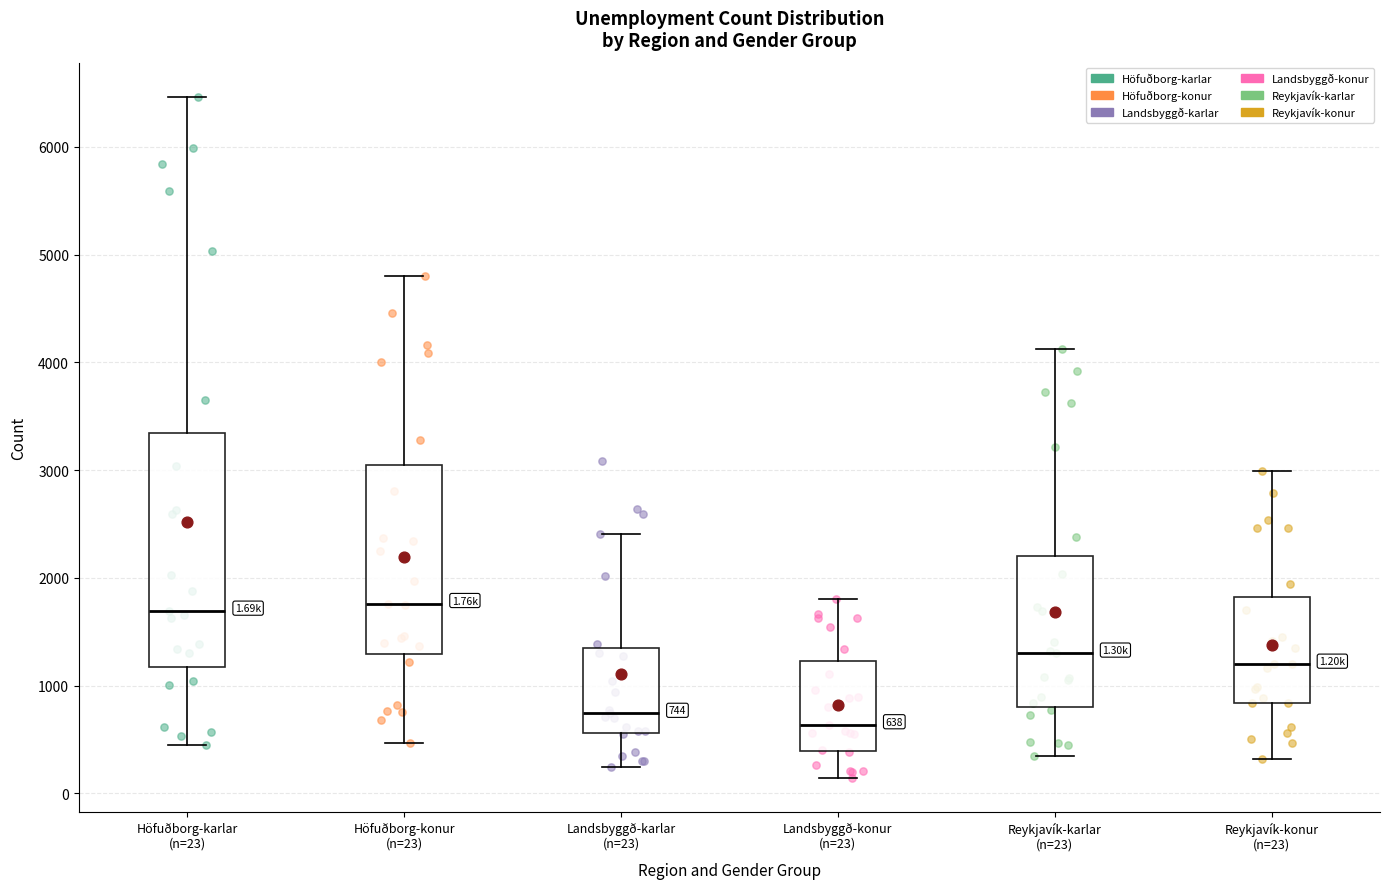

Comparing the boxes themselves (not the whiskers), which one is the tallest?

Höfuðborg-karlar (n=23)